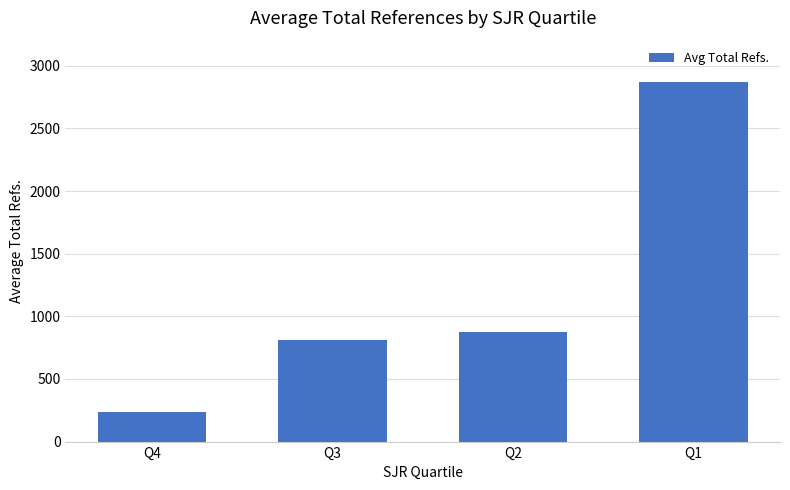

How many data points are less than 876?

2